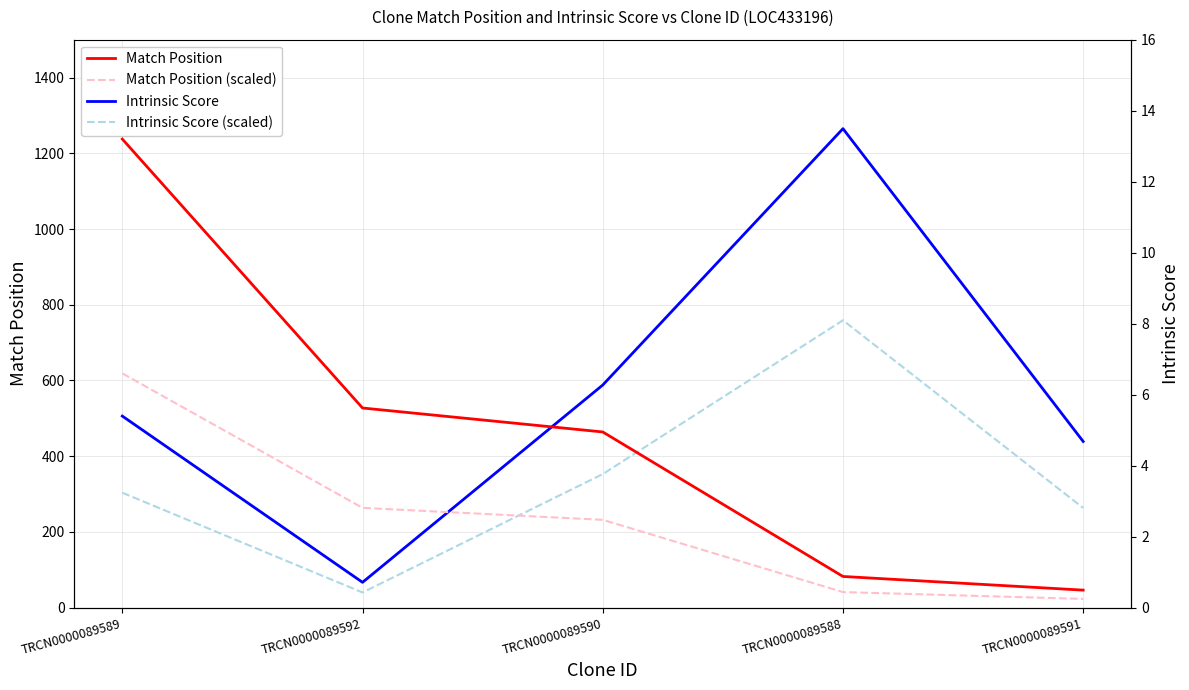

What is the sum of the Match Position values at TRCN0000089592 and TRCN0000089589?

573.0